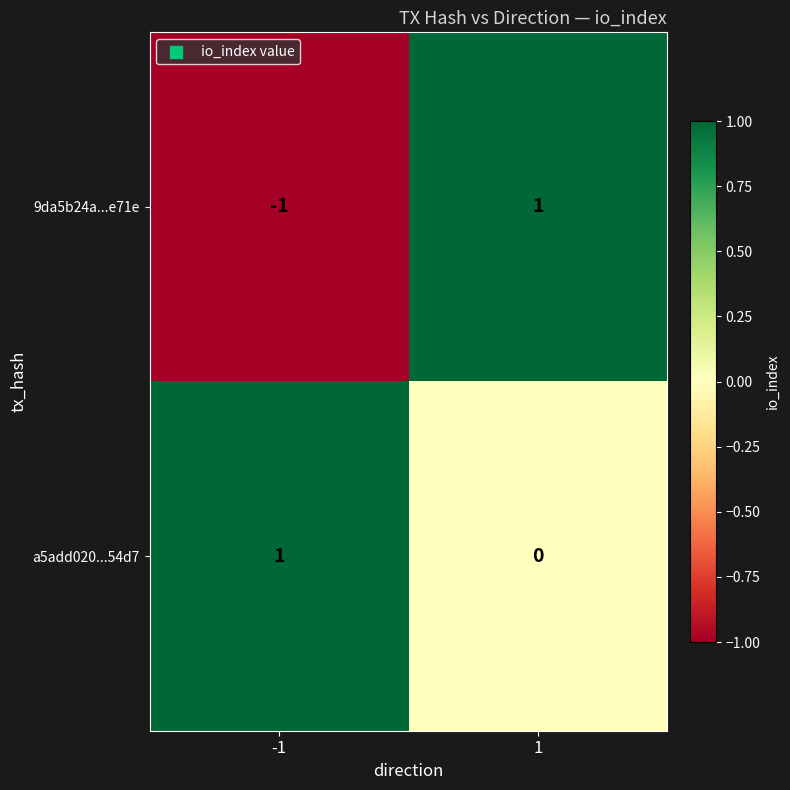

Between -1 and 1, which series saw the biggest shift?

9da5b24a...e71e